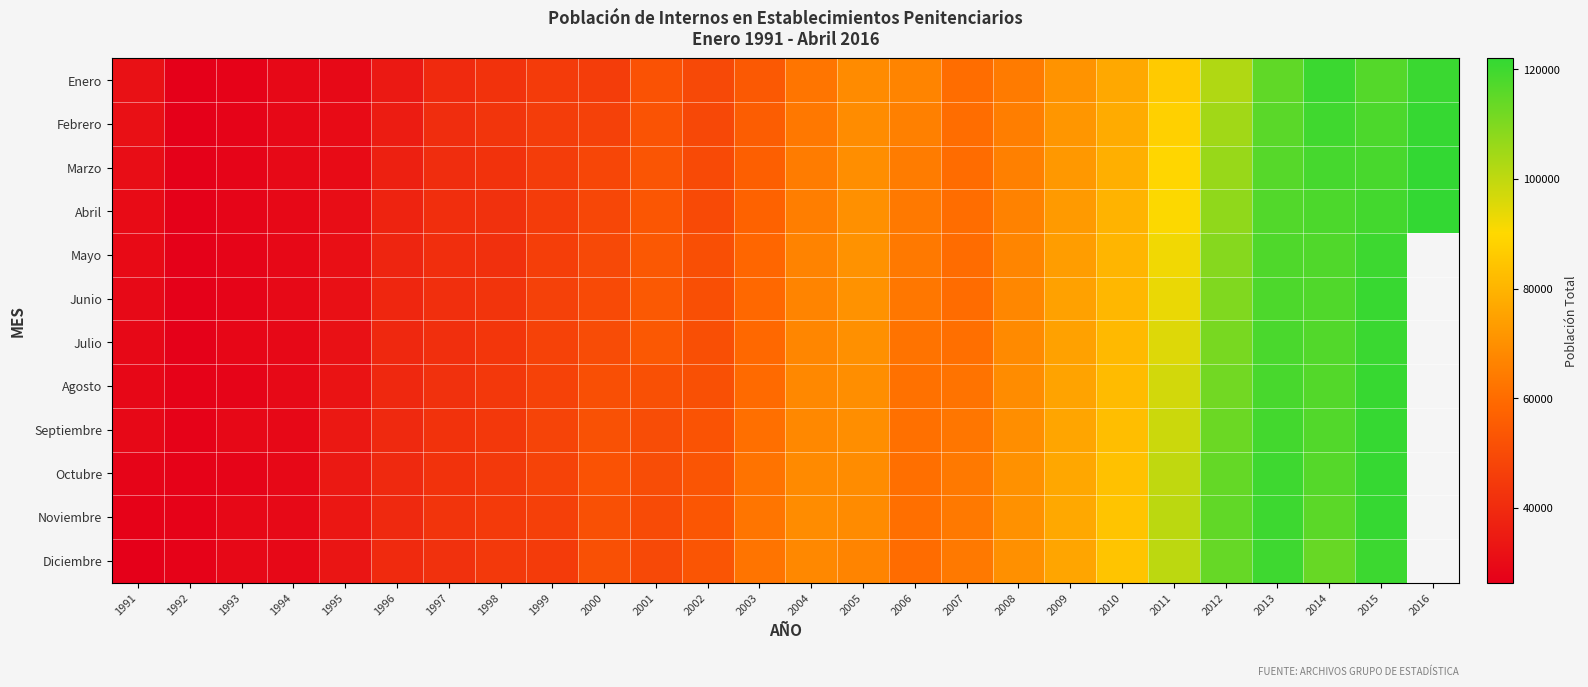

True or false: Agosto has a value of 51714.0 at 2002.

True